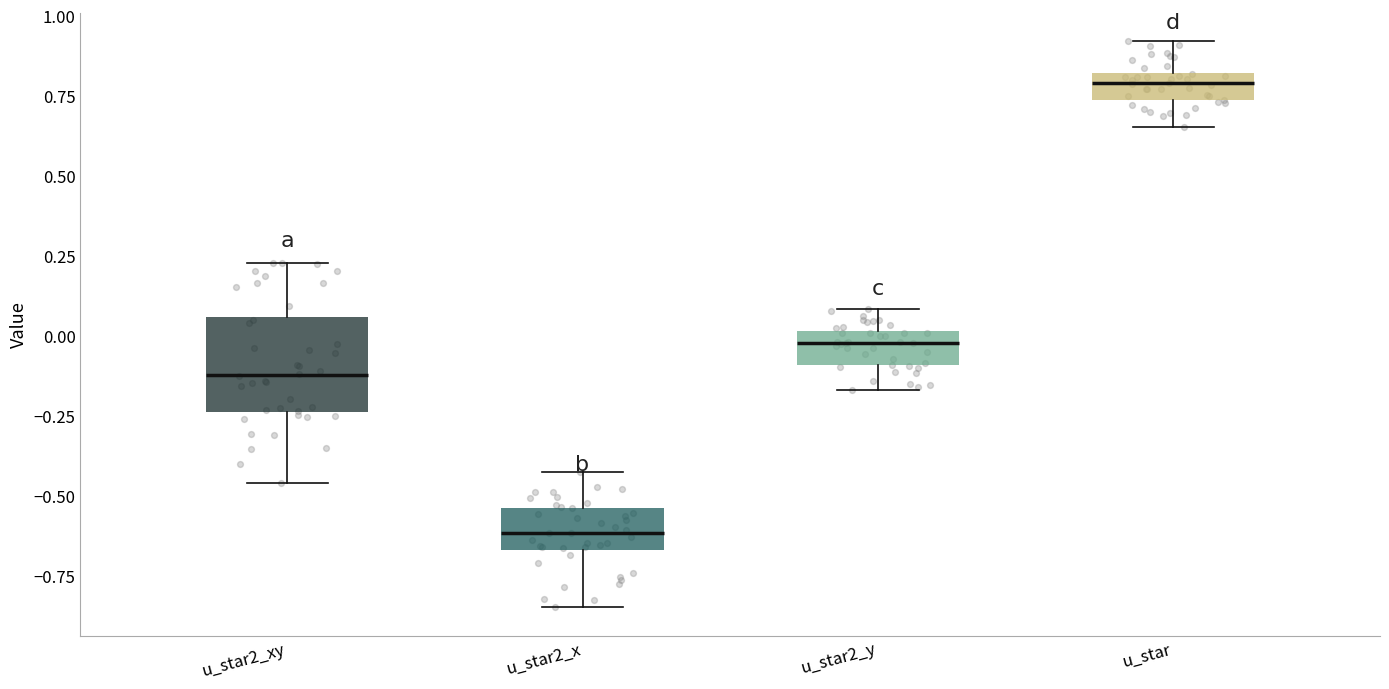

Reading left to right, read every box against the y-axis: the position of its median line, the range the box covers, and the ends of its whiskers. The values are not printed on the chart, so give them approximately, as read against the axis.

u_star2_xy: median -0.10, box -0.25 to 0.05, whiskers -0.45 to 0.25
u_star2_x: median -0.60, box -0.65 to -0.55, whiskers -0.85 to -0.45
u_star2_y: median 0.00 (just below the box's upper edge), box -0.10 to 0.00, whiskers -0.15 to 0.10
u_star: median 0.80 (inside the box), box 0.75 to 0.80, whiskers 0.65 to 0.90